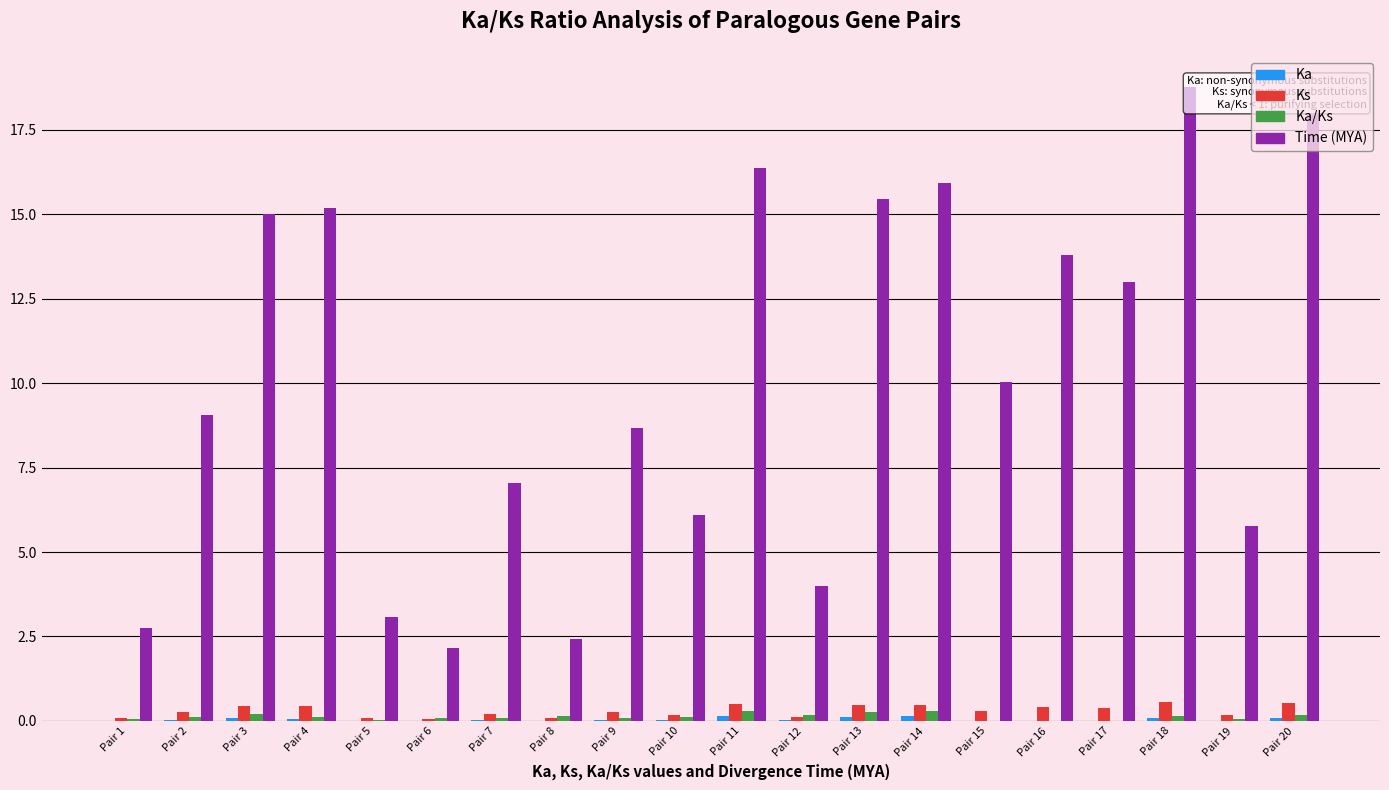

List the labels in order of Ks value, largest first.

Pair 18, Pair 20, Pair 11, Pair 14, Pair 13, Pair 4, Pair 3, Pair 16, Pair 17, Pair 15, Pair 2, Pair 9, Pair 7, Pair 10, Pair 19, Pair 12, Pair 5, Pair 1, Pair 8, Pair 6